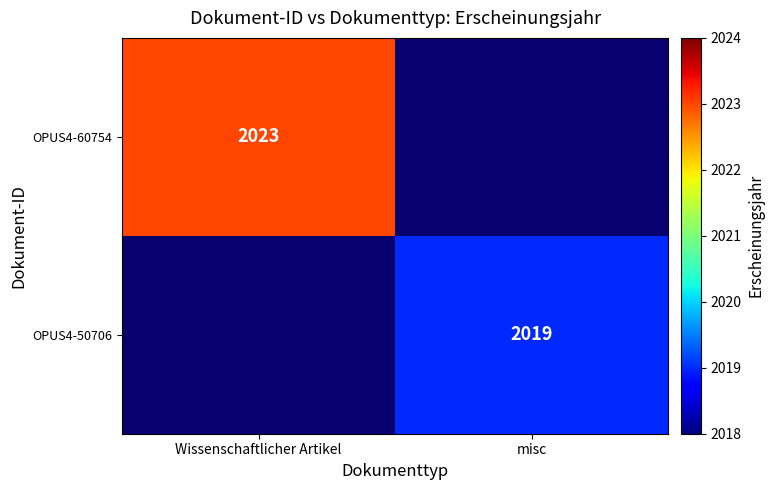

Count the number of categories in the chart.

2